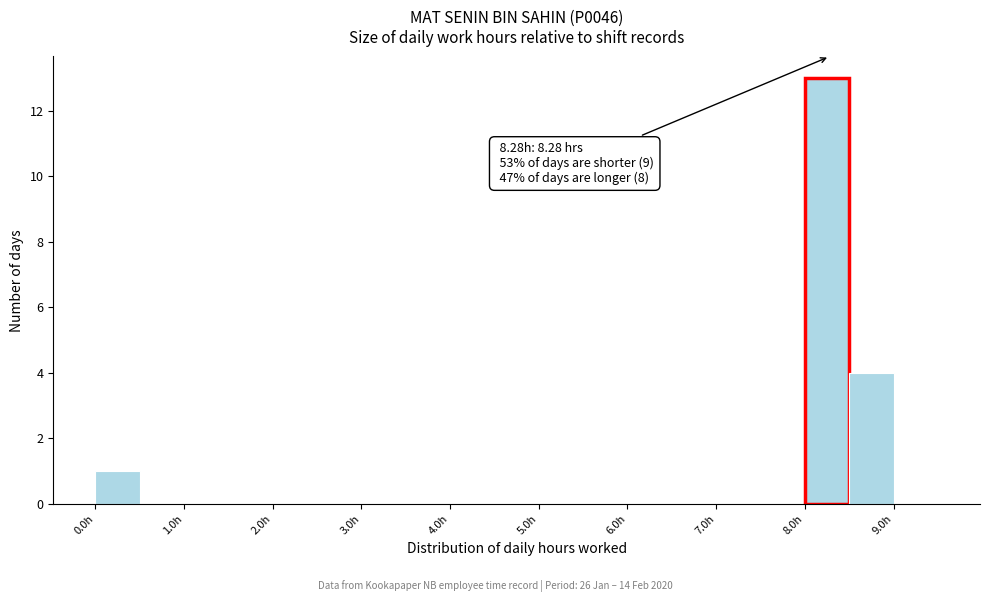

Which range on the x-axis has the tallest bar?

8.0 to 8.5